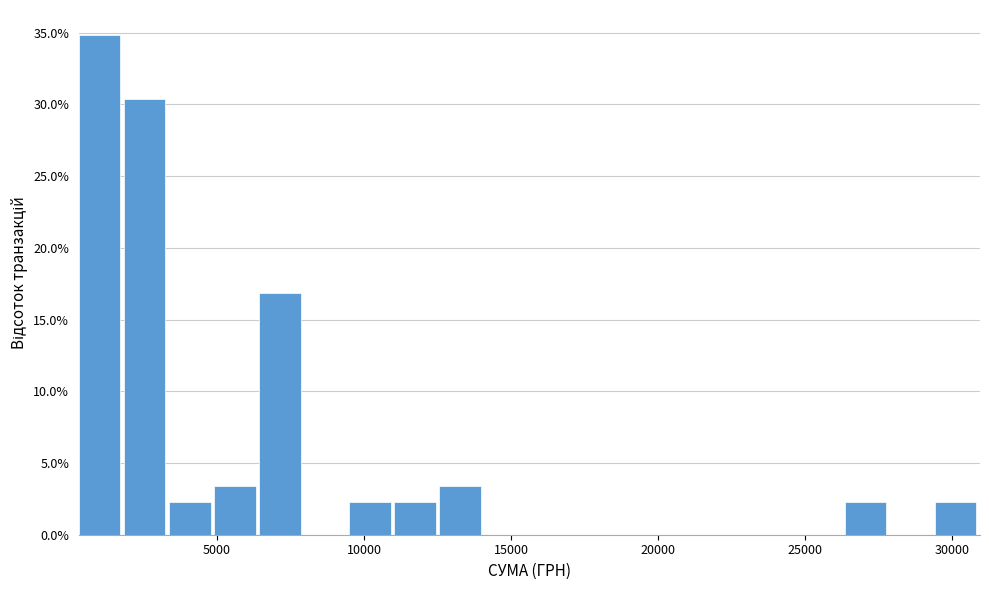

Around what value on the x-axis is the tallest bar? Give the approximate position of its centre, as read against the axis.

1000